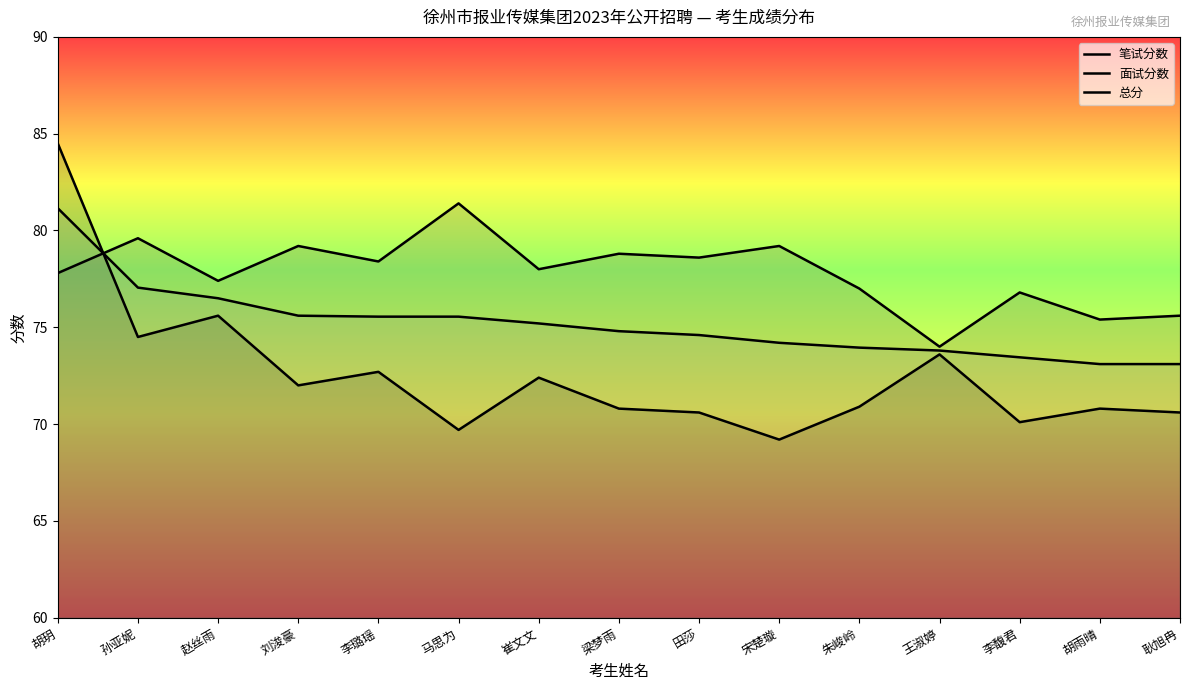

What is the label of the 9th point from the right?

崔文文